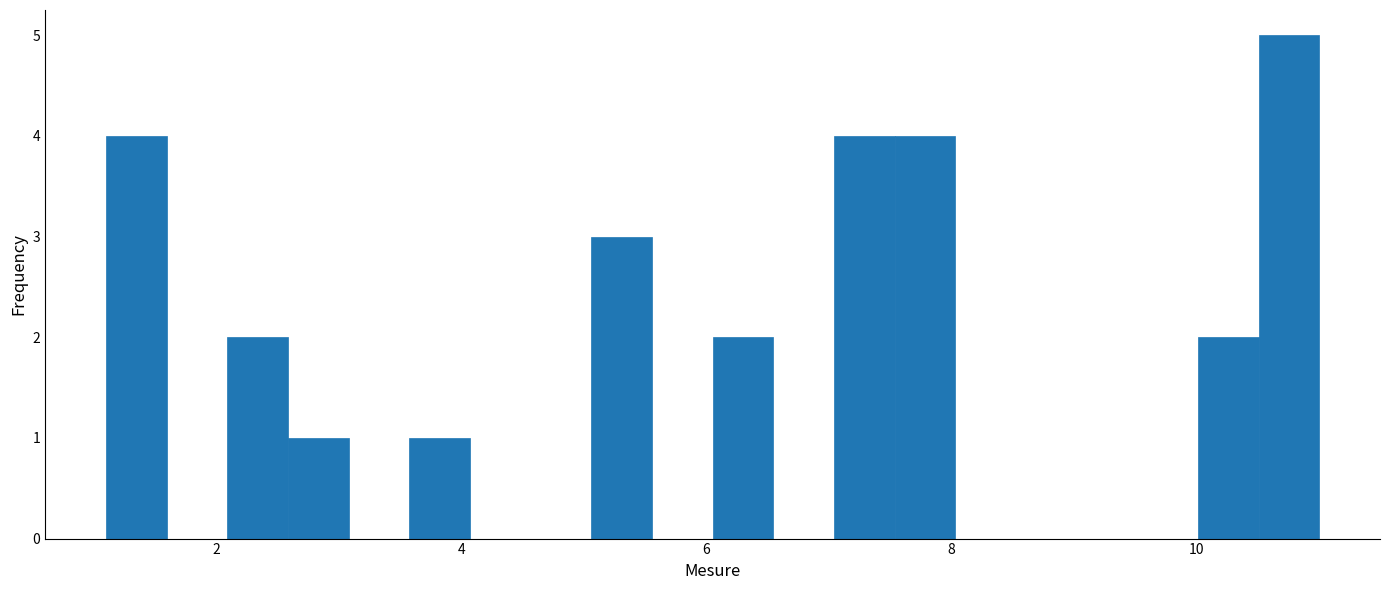

Around what value on the x-axis is the tallest bar? Give the approximate position of its centre, as read against the axis.

10.8